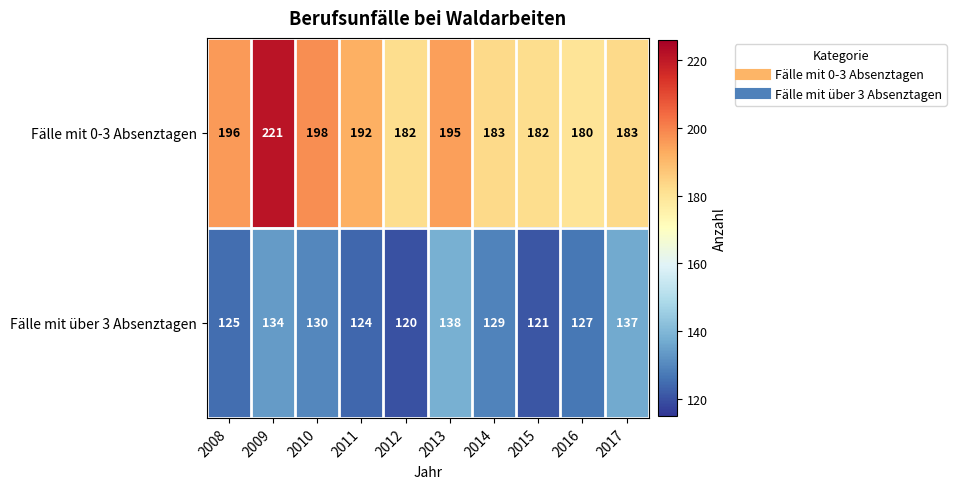

What is the average value of the Fälle mit 0-3 Absenztagen series?

191